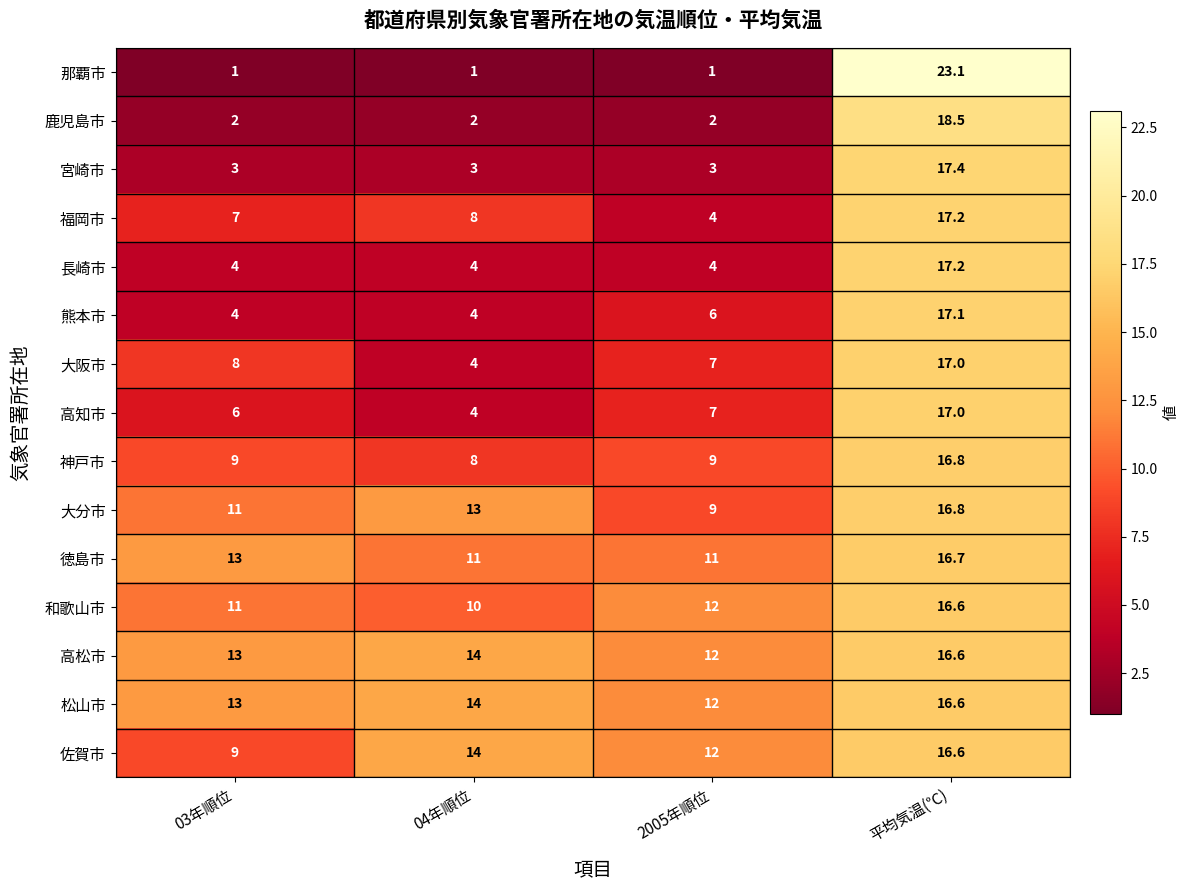

Where is 大分市 nearest to the value 12?

03年順位